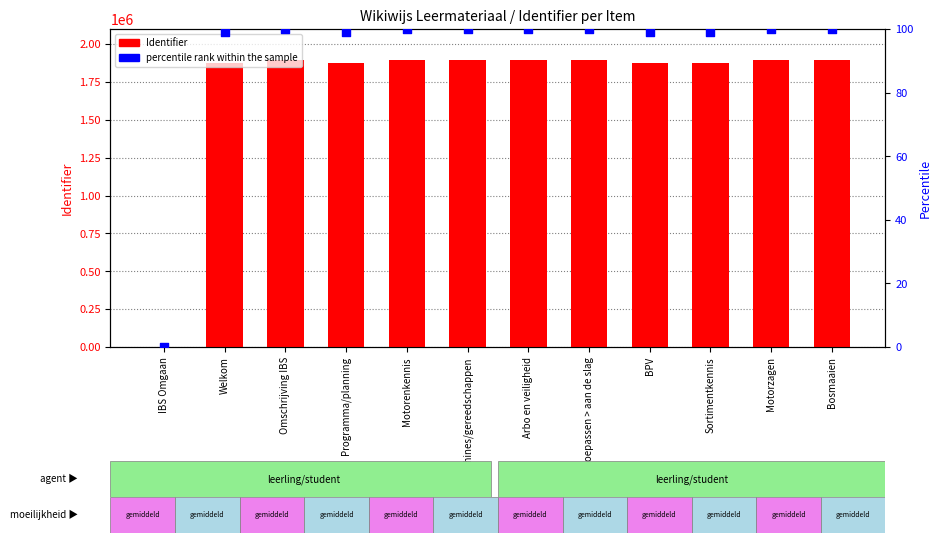

What is the total value across all series at Omschrijving IBS?

1892142.0